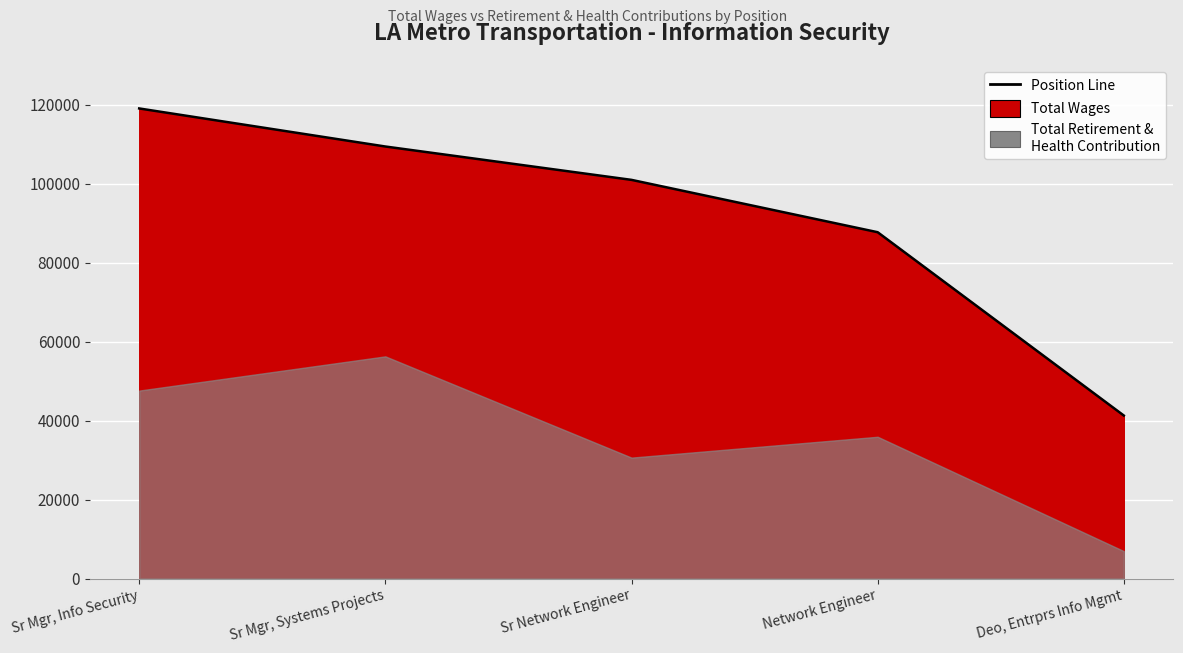

Which category has the lowest value across all series?

Deo, Entrprs Info Mgmt